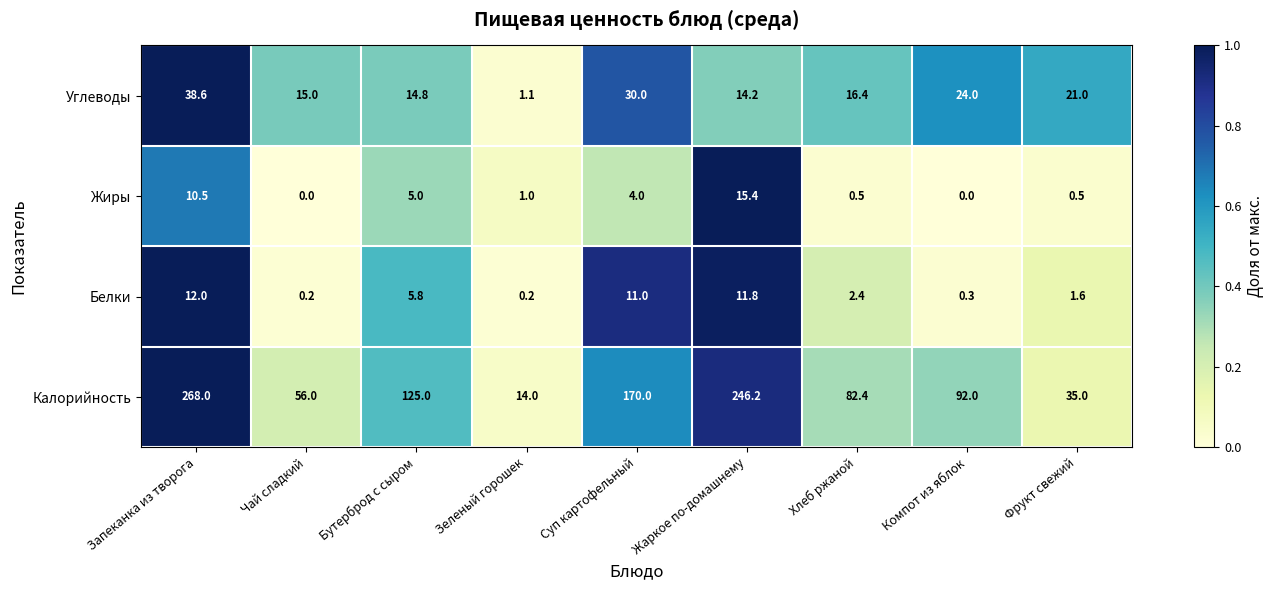

At which category does the chart reach its peak across all series?

Запеканка из творога